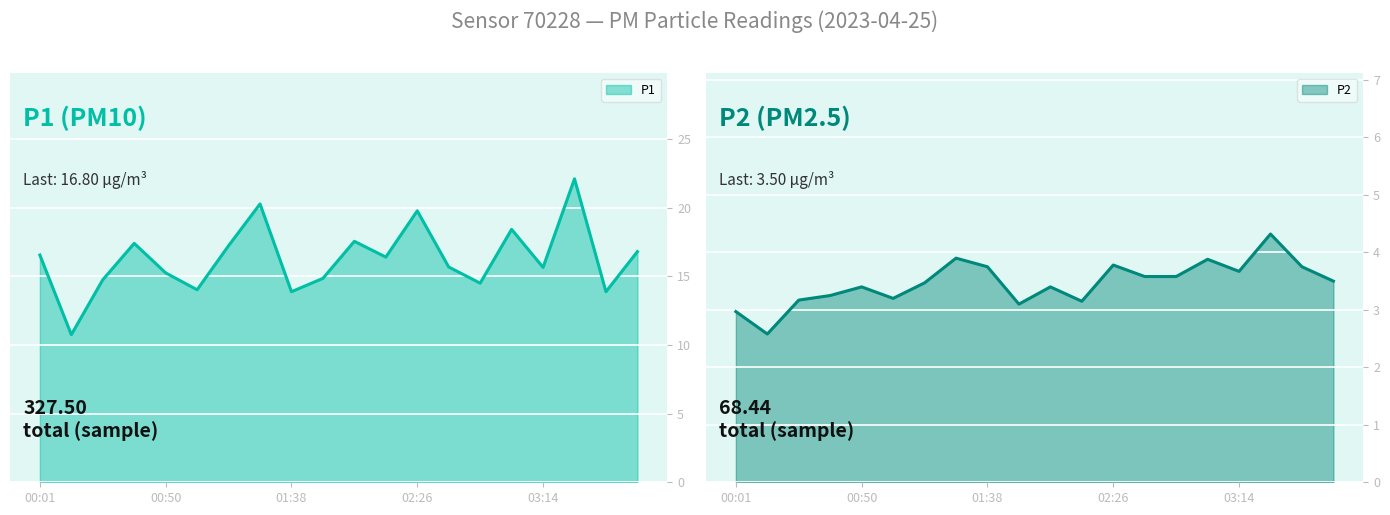

How many interior local valleys does the P2 series have?

5